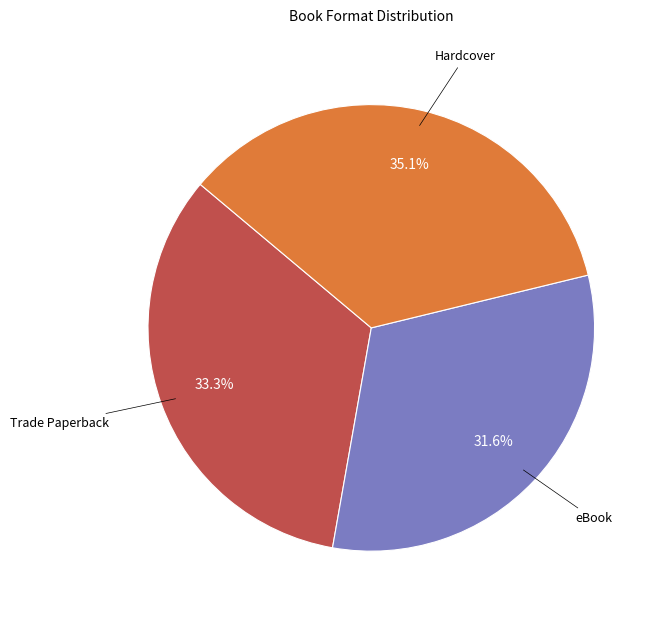

Is there any slice that represents more than half of the pie?

No